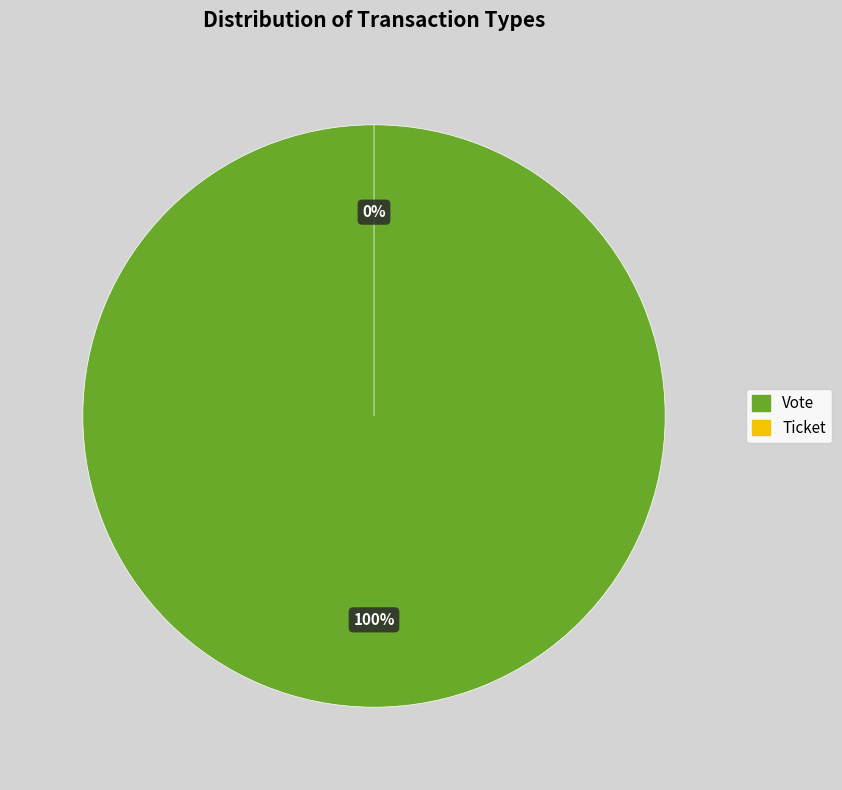

Combined, what portion of the pie is Ticket and Vote?

100.0%